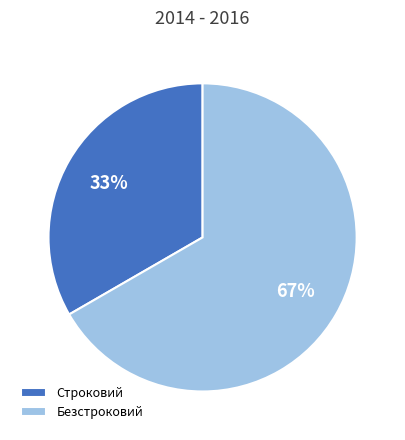

To the nearest percent, what is the average slice percentage?

50%